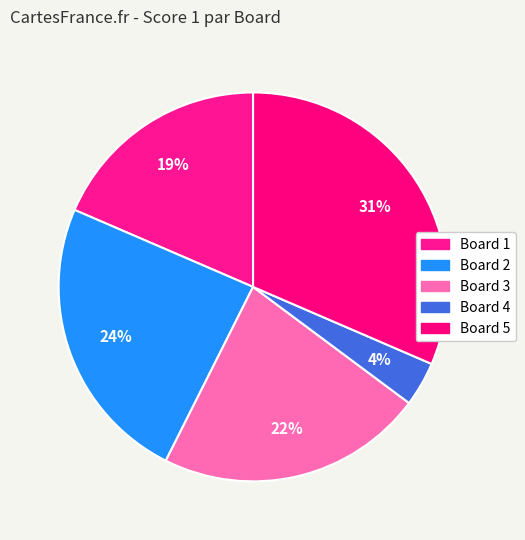

How many segments does this pie chart have?

5